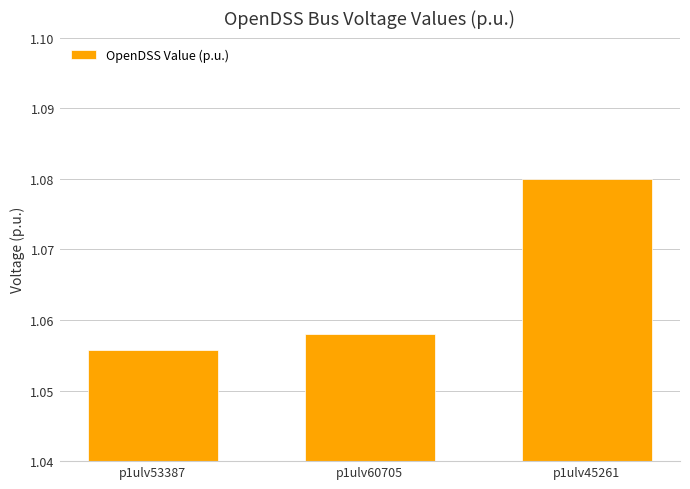

The value at p1ulv53387 is 1.4. True or false?

False